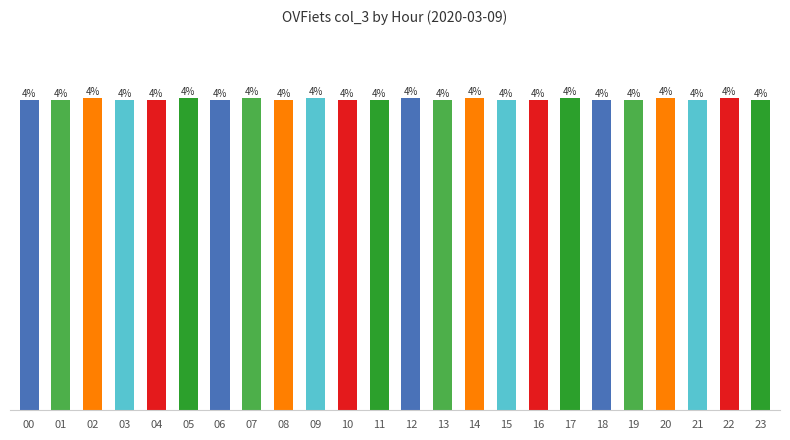

Which label corresponds to the largest value in the chart?

02